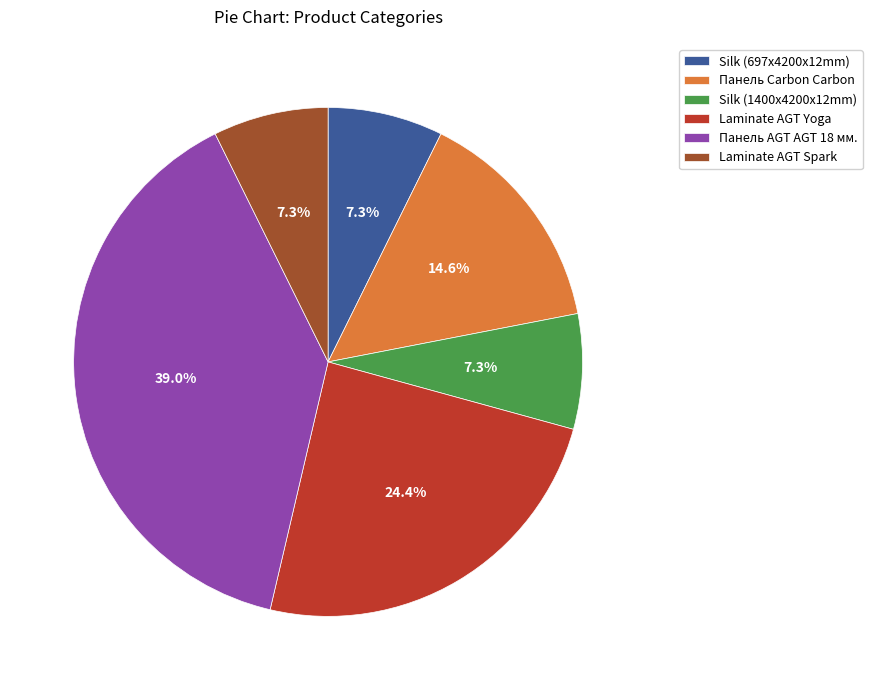

Is Панель AGT AGT 18 мм. the majority of the pie?

No